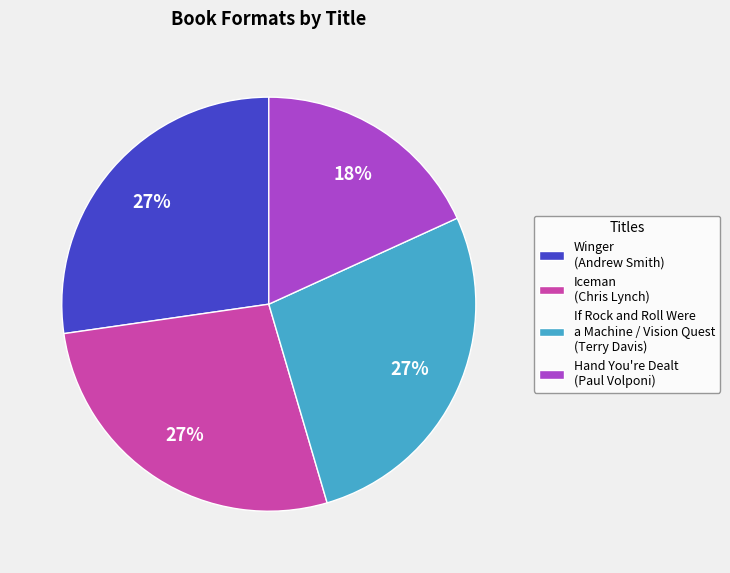

The Hand You're Dealt (Paul Volponi) slice represents 18% of the pie. True or false?

True